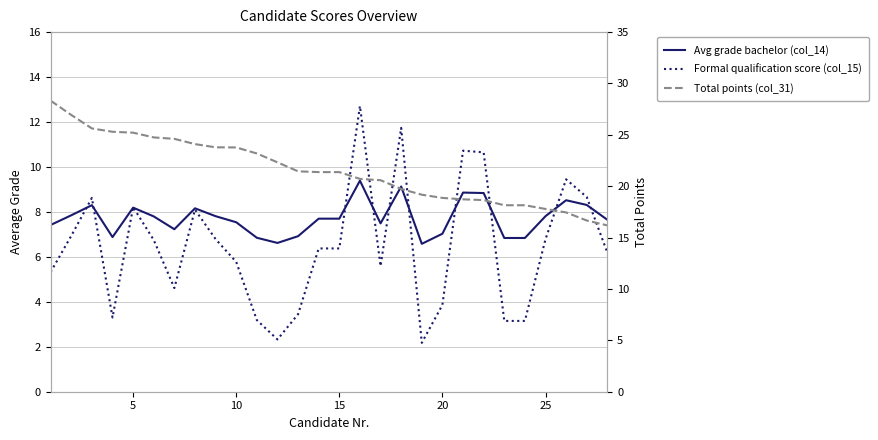

Which has a higher value, 14 or 15?

14